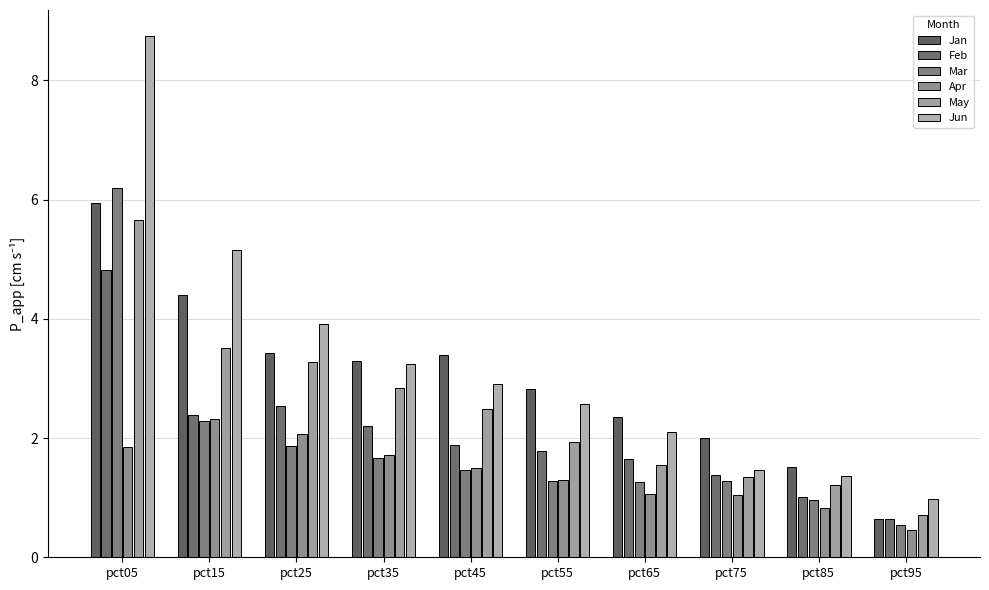

Is it true that Mar equals 9.7 at pct05?

False